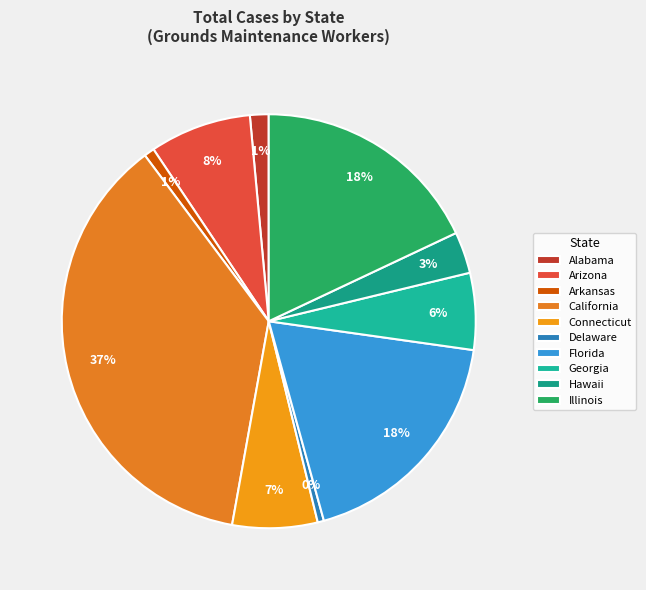

What percentage is NOT represented by Delaware?

99.5%